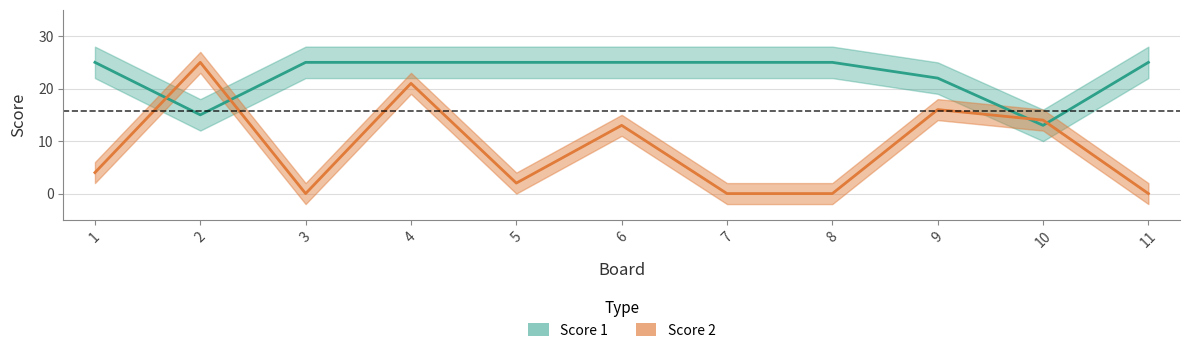

How many series are shown in this chart?

2